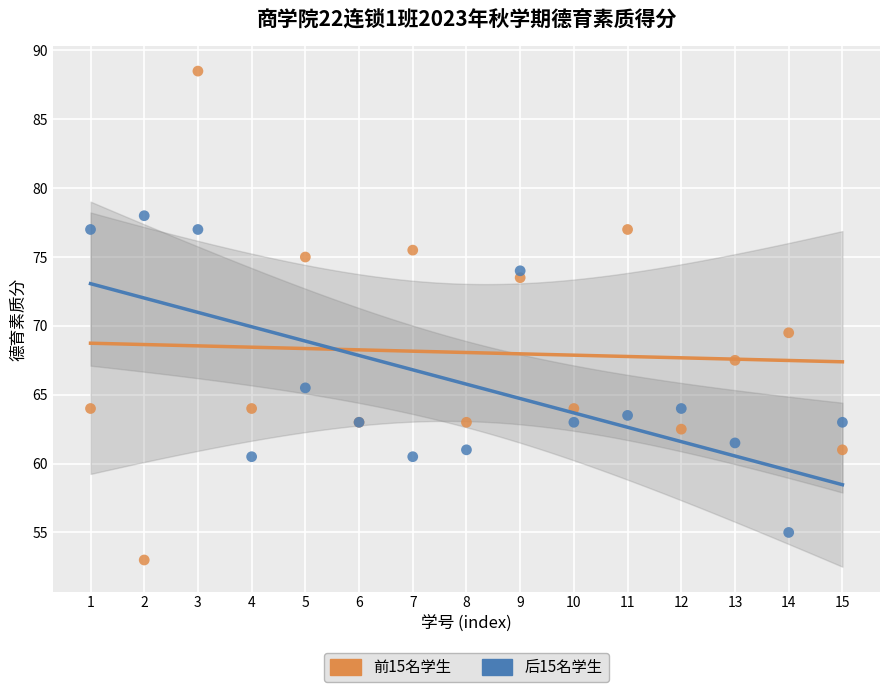

Which series contains the lowest Y value?

前15名学生